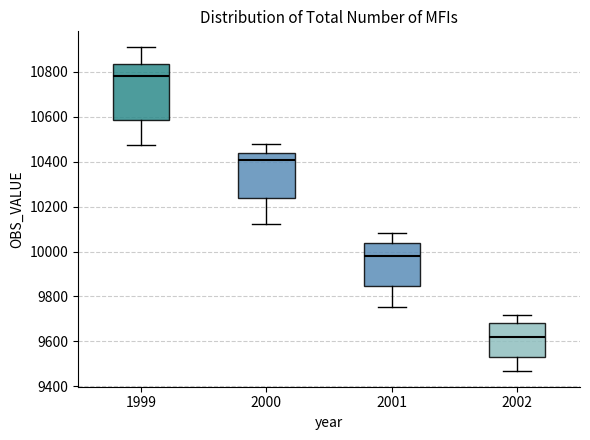

Where is the upper edge of the box at x = 2002 on the y-axis? The values are not printed on the chart, so give them approximately, as read against the axis.

9680